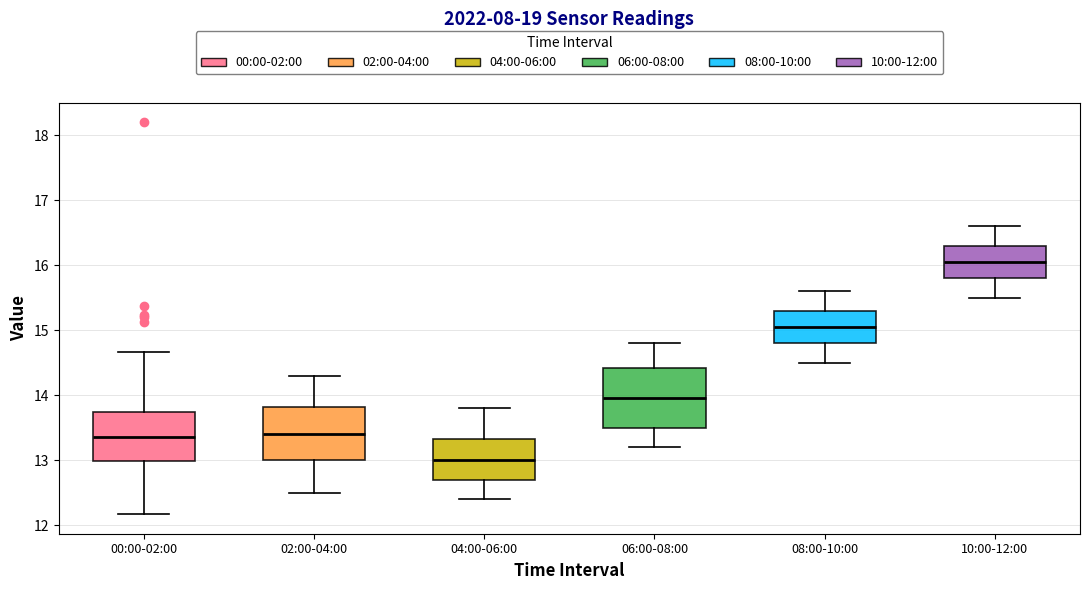

Where does the lower whisker of the box for 08:00-10:00 end on the y-axis? The values are not printed on the chart, so give them approximately, as read against the axis.

14.5